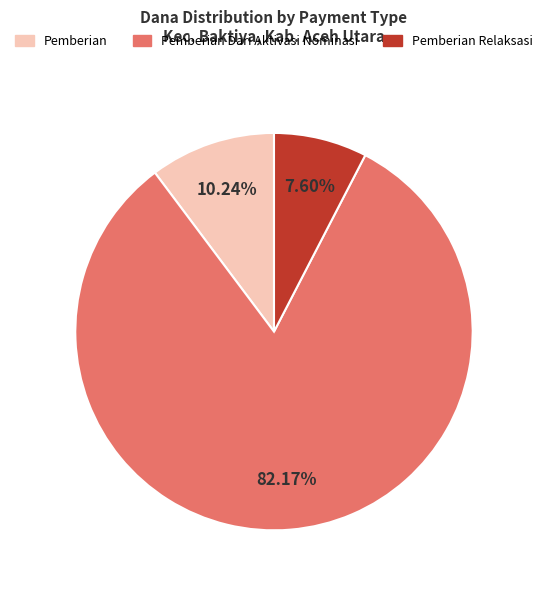

Does any single category account for the majority?

Yes